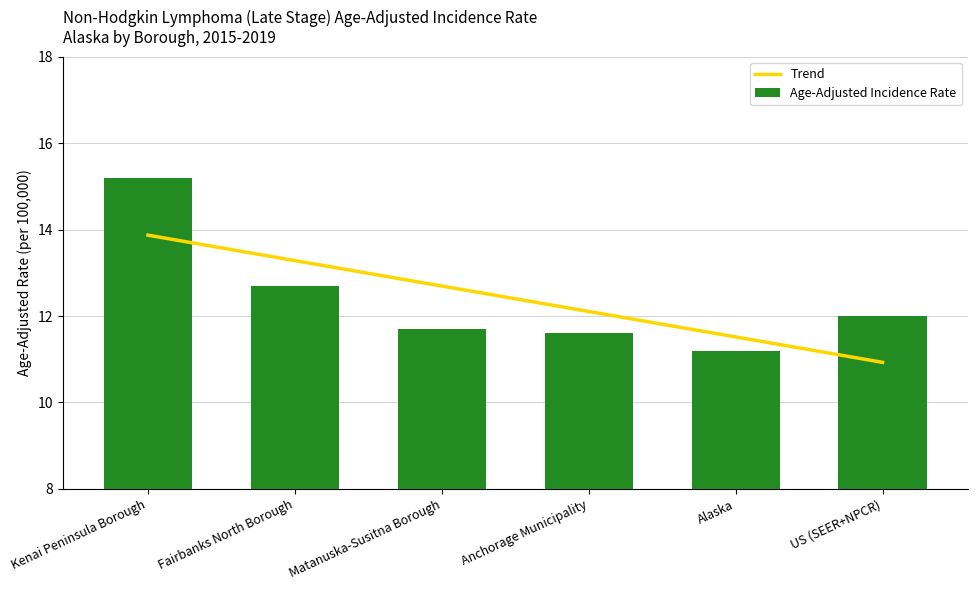

Which series has the widest spread of values?

Age-Adjusted Incidence Rate